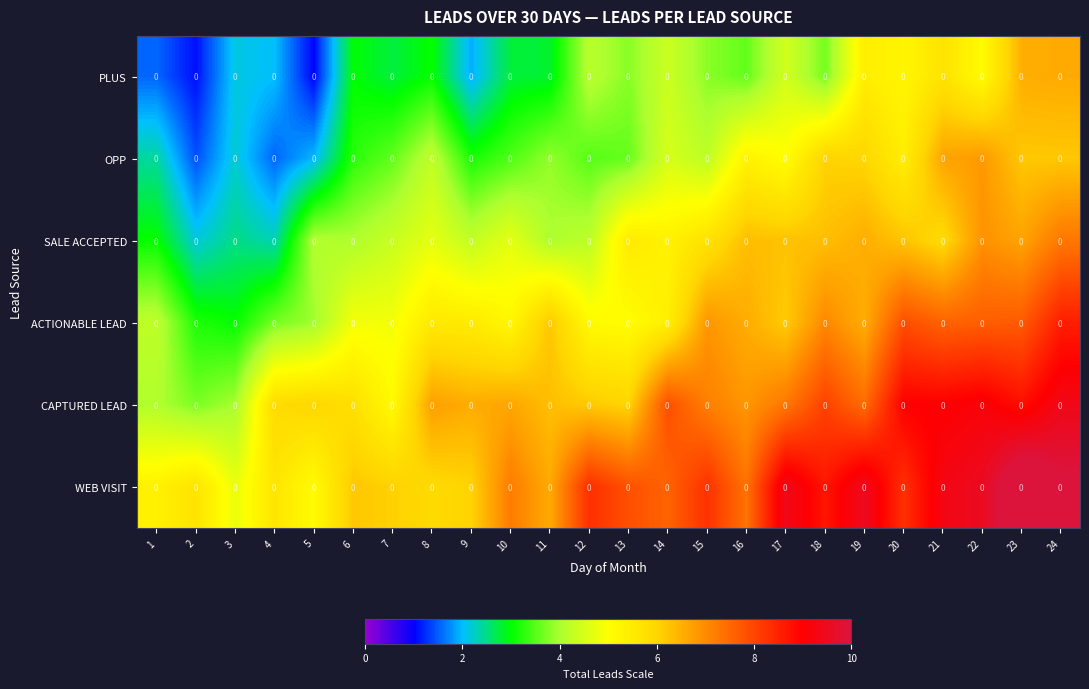

What is the difference between the highest and lowest values at 15?

4.5